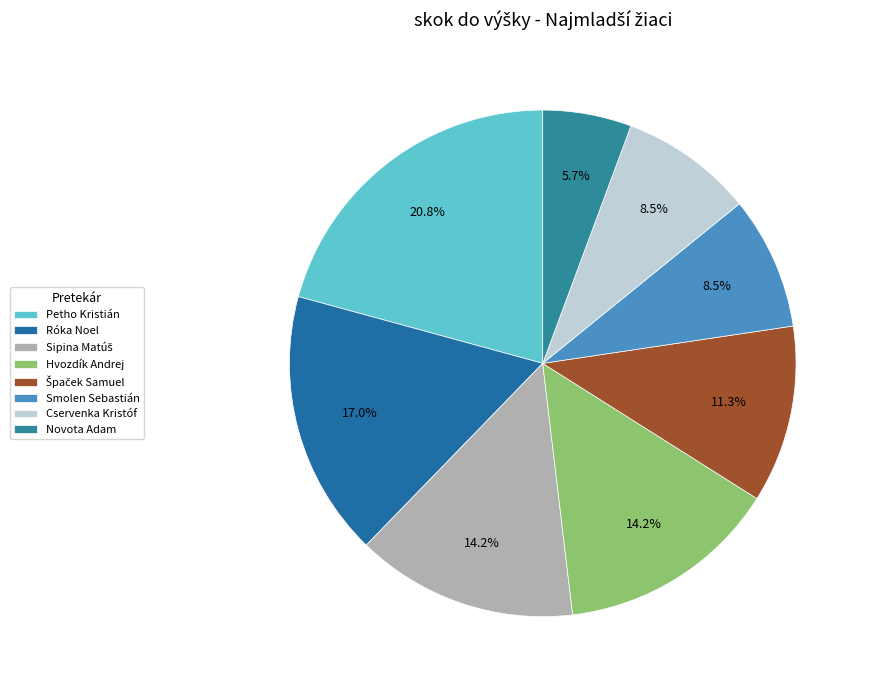

Which category has the biggest portion of the pie?

Petho Kristián